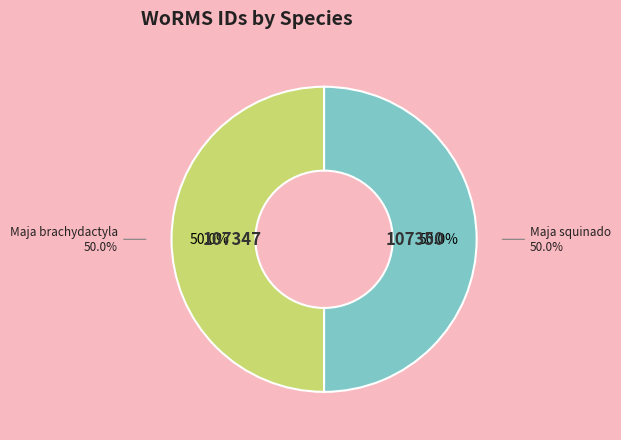

What is the ratio of the value at Maja squinado to the value at Maja brachydactyla?

1.0